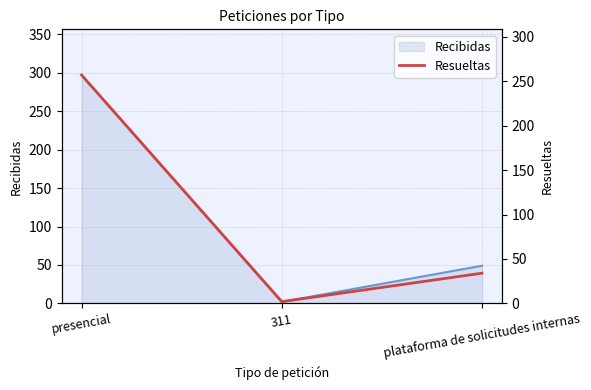

How many values are below 34?

1